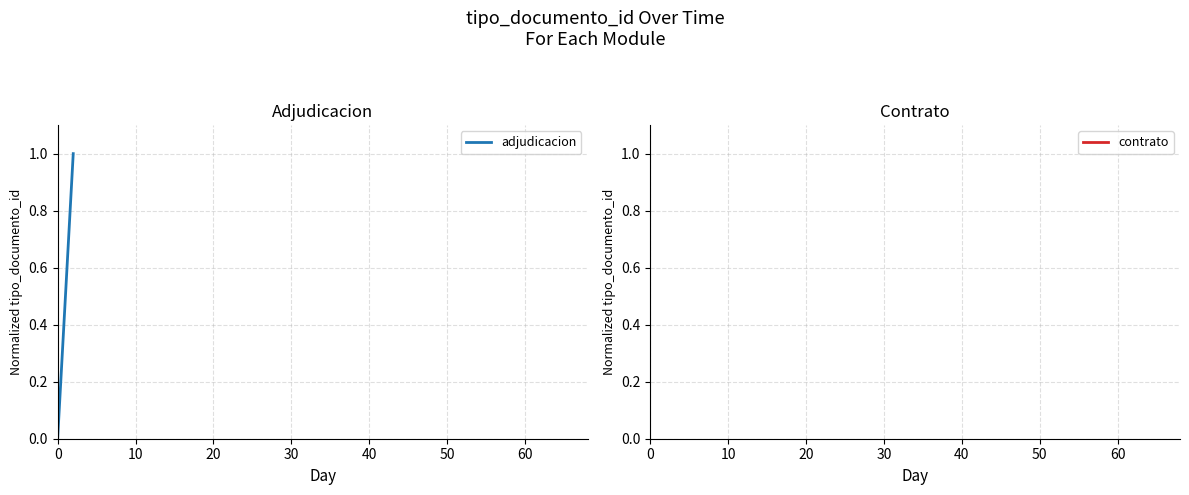

Rank the series at 20 from lowest to highest value.

adjudicacion, contrato